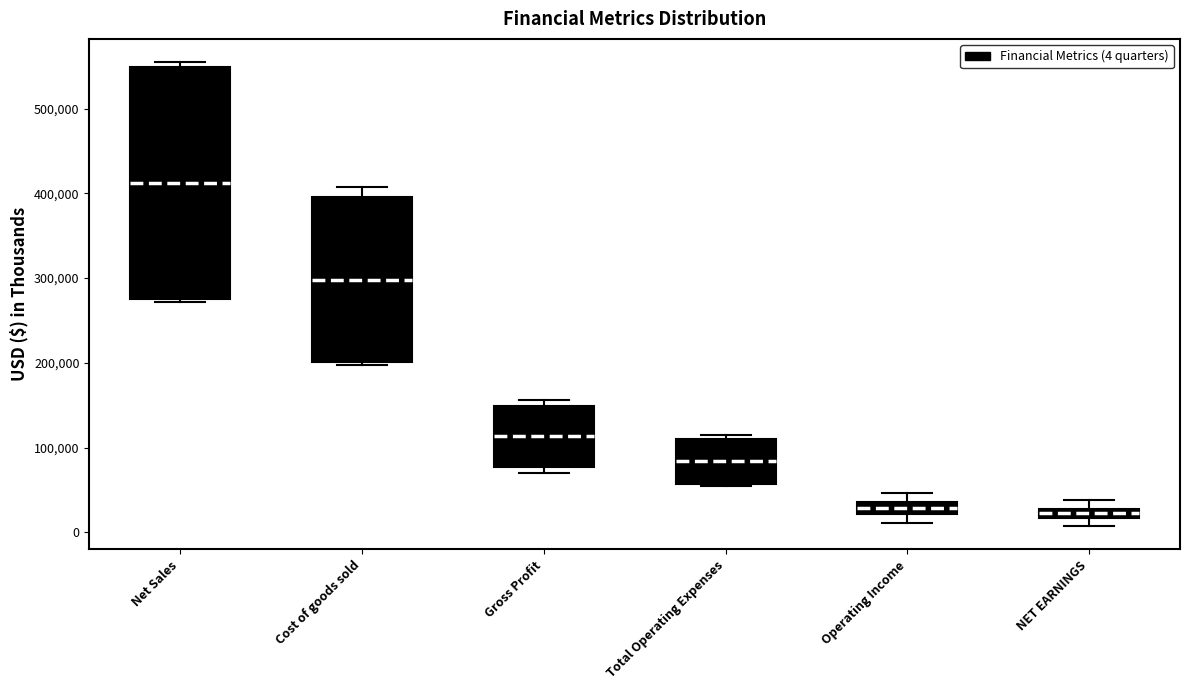

Which box's median line is the highest?

Net Sales